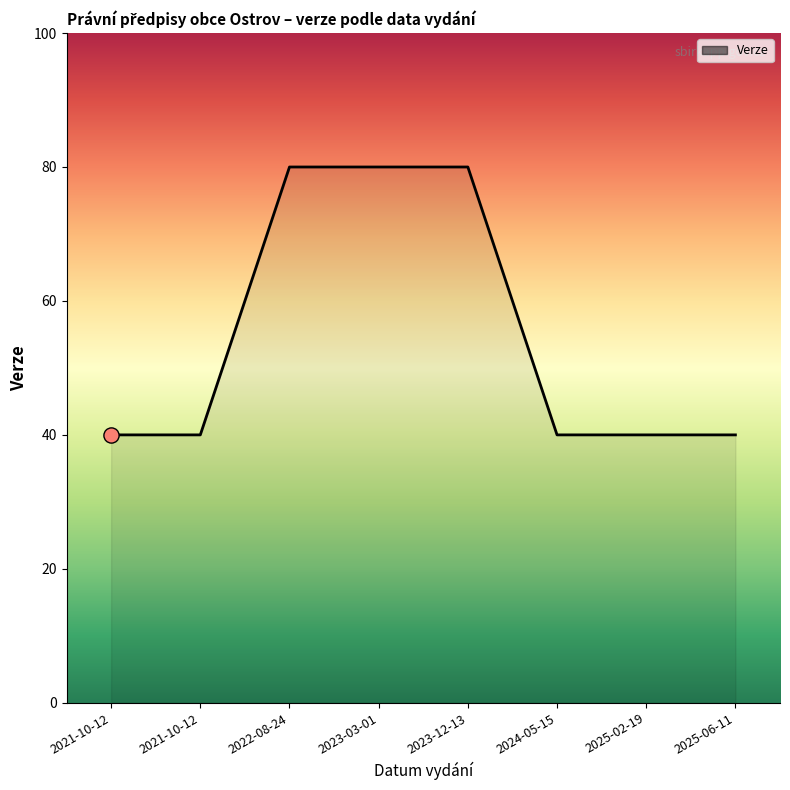

What is the change in value from 2021-10-12 to 2023-03-01?

+1